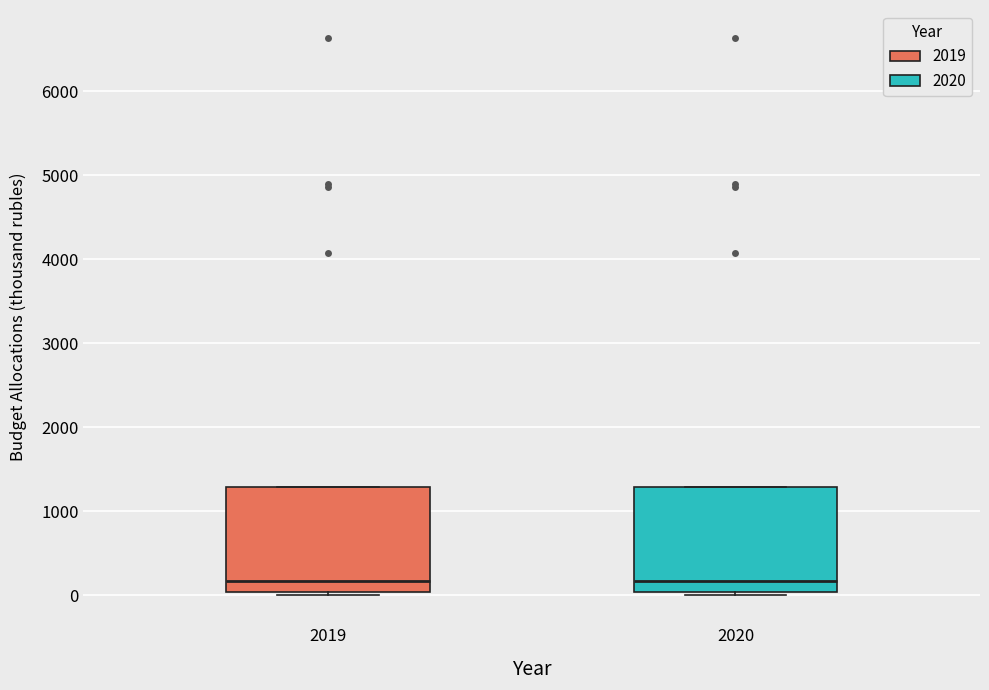

Reading left to right, transcribe this box plot: for each box, give where its median line is, the range the box spans, and where its two whiskers end, as read against the y-axis. The values are not printed on the chart, so give them approximately, as read against the axis.

2019: median 200, box 0 to 1300, whiskers 0 (just below the box's lower edge) to 1300
2020: median 200, box 0 to 1300, whiskers 0 (just below the box's lower edge) to 1300